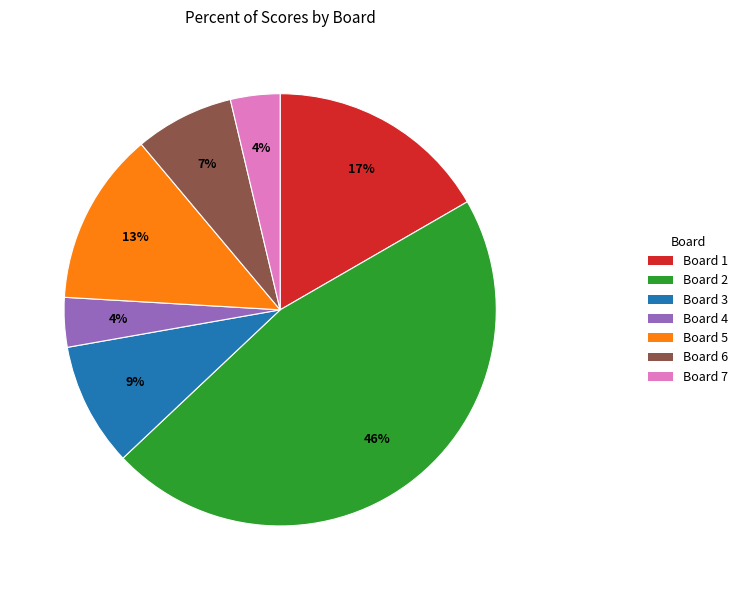

Is there a majority slice in this chart?

No